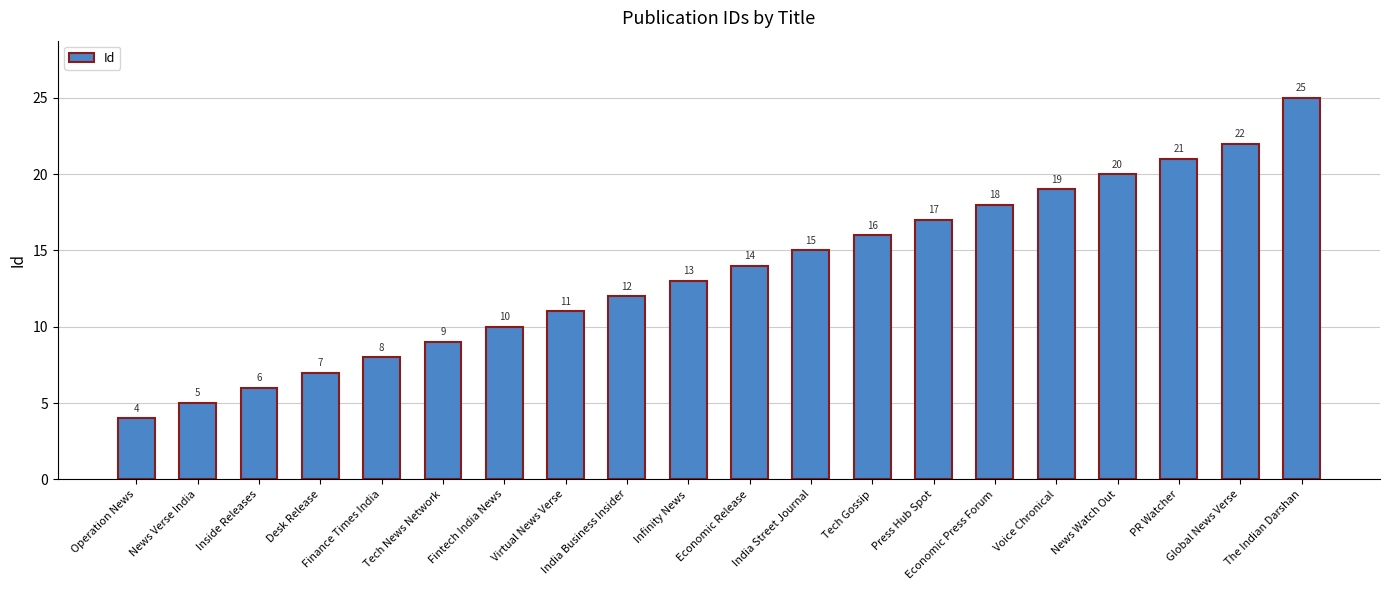

Rank the categories by value from lowest to highest.

Operation News, News Verse India, Inside Releases, Desk Release, Finance Times India, Tech News Network, Fintech India News, Virtual News Verse, India Business Insider, Infinity News, Economic Release, India Street Journal, Tech Gossip, Press Hub Spot, Economic Press Forum, Voice Chronical, News Watch Out, PR Watcher, Global News Verse, The Indian Darshan